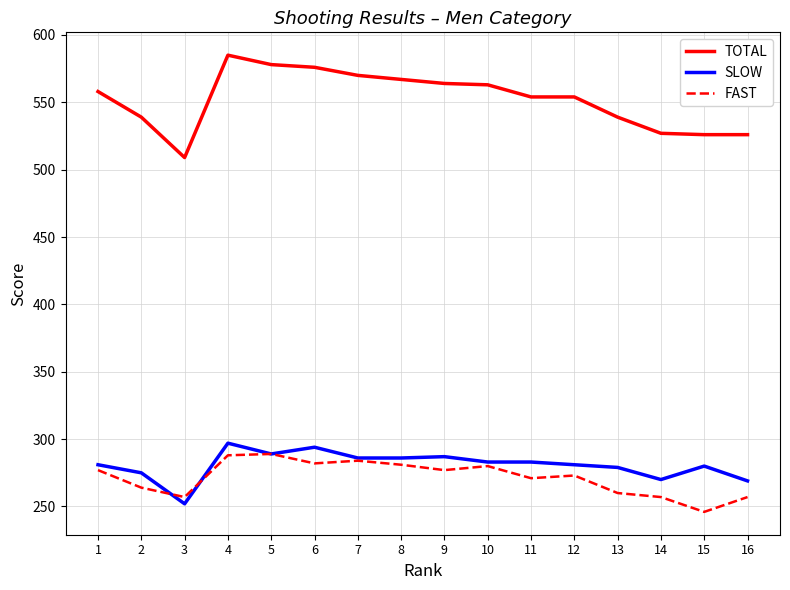

True or false: TOTAL and SLOW intersect in this chart.

False